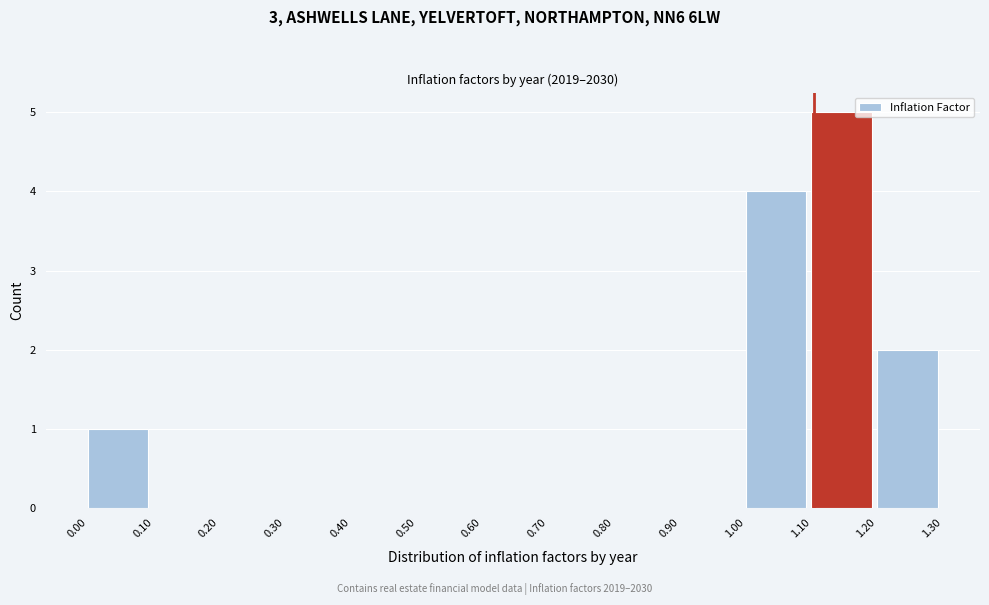

Which range on the x-axis has the tallest bar?

1.10 to 1.20